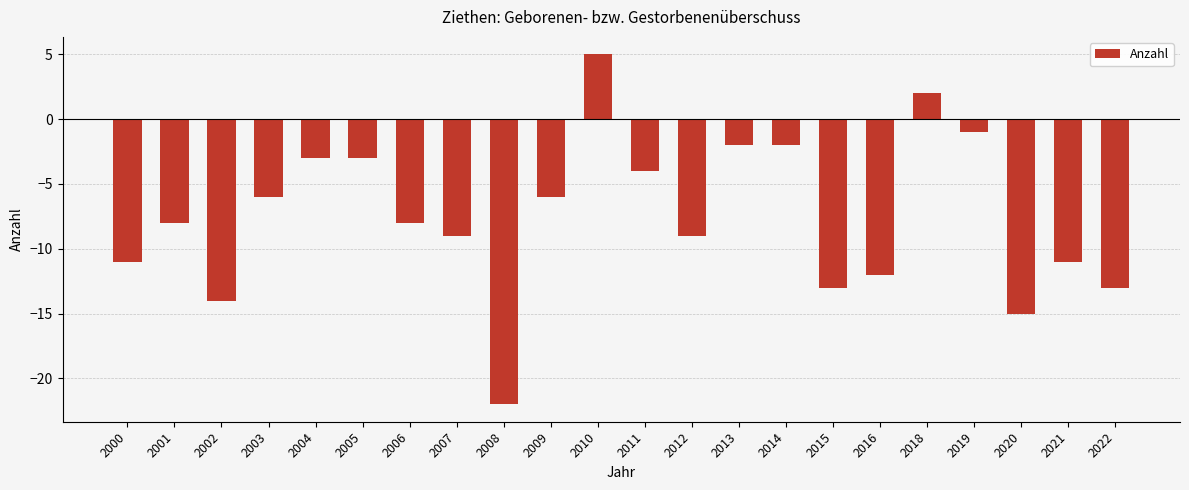

What is the sum of all values?

-165